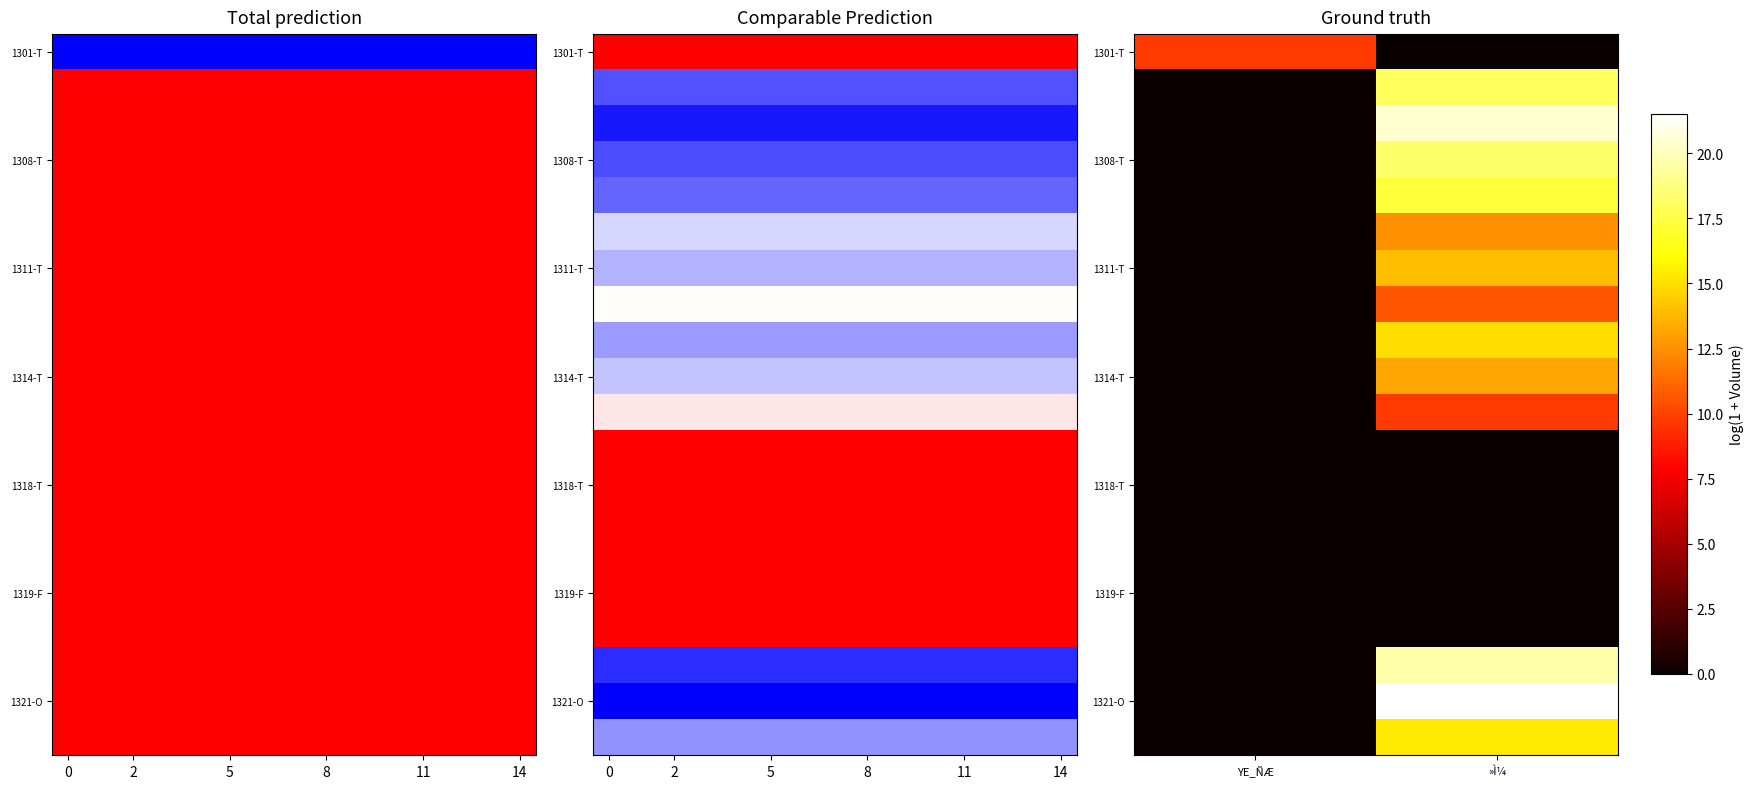

How many categories are shown in the chart?

10